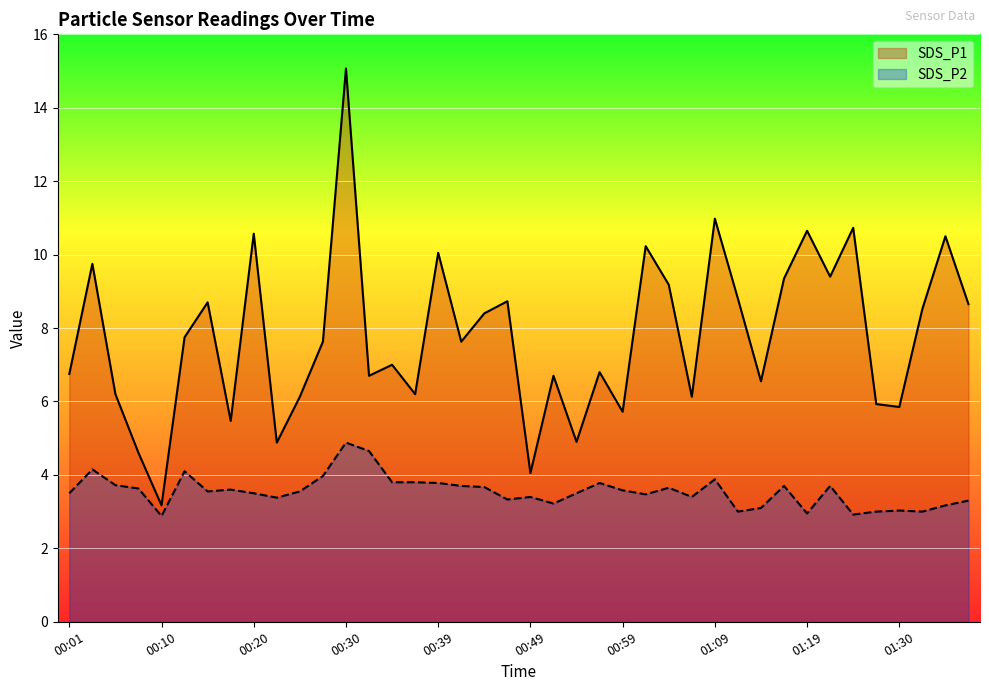

What is the difference between the second highest and minimum values in the SDS_P1 series?

7.8